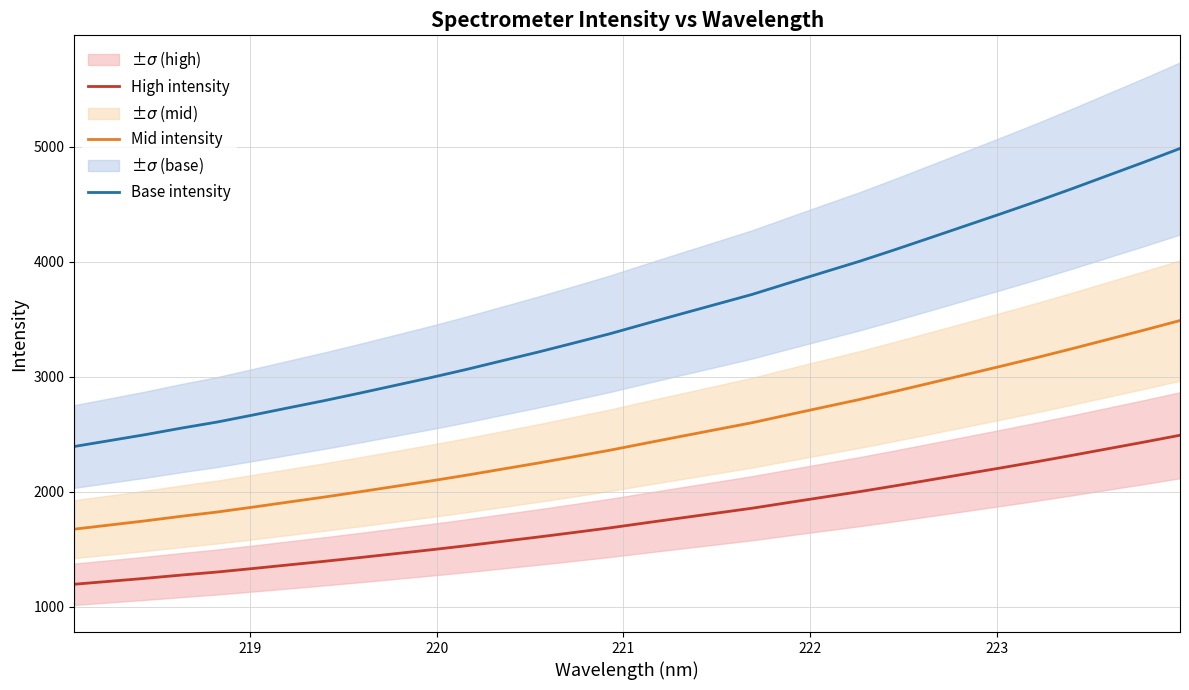

True or false: Base intensity has more than 1 points higher than both neighbors.

False